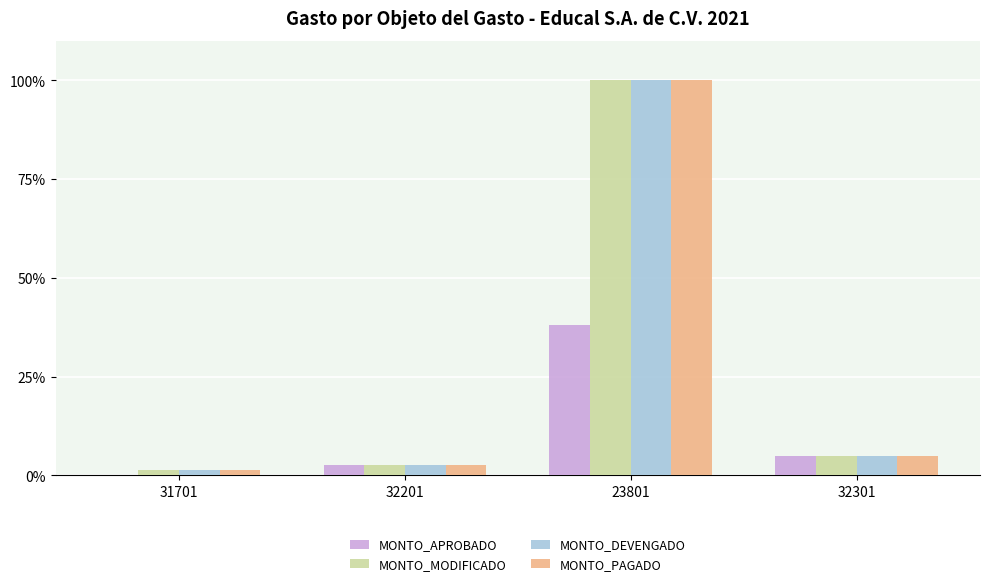

How many data points in MONTO_PAGADO are above 4?

2